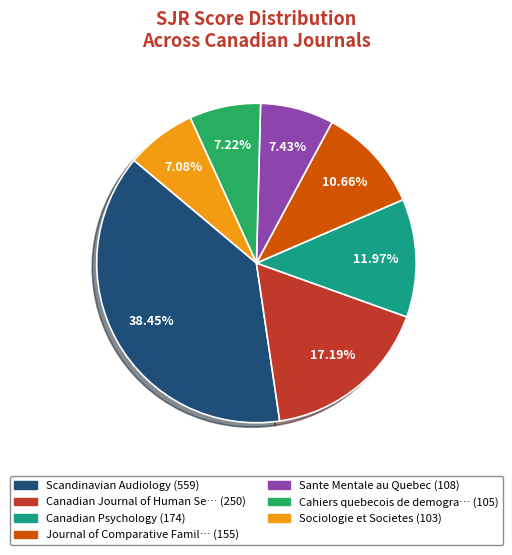

Is there any slice that represents more than half of the pie?

No